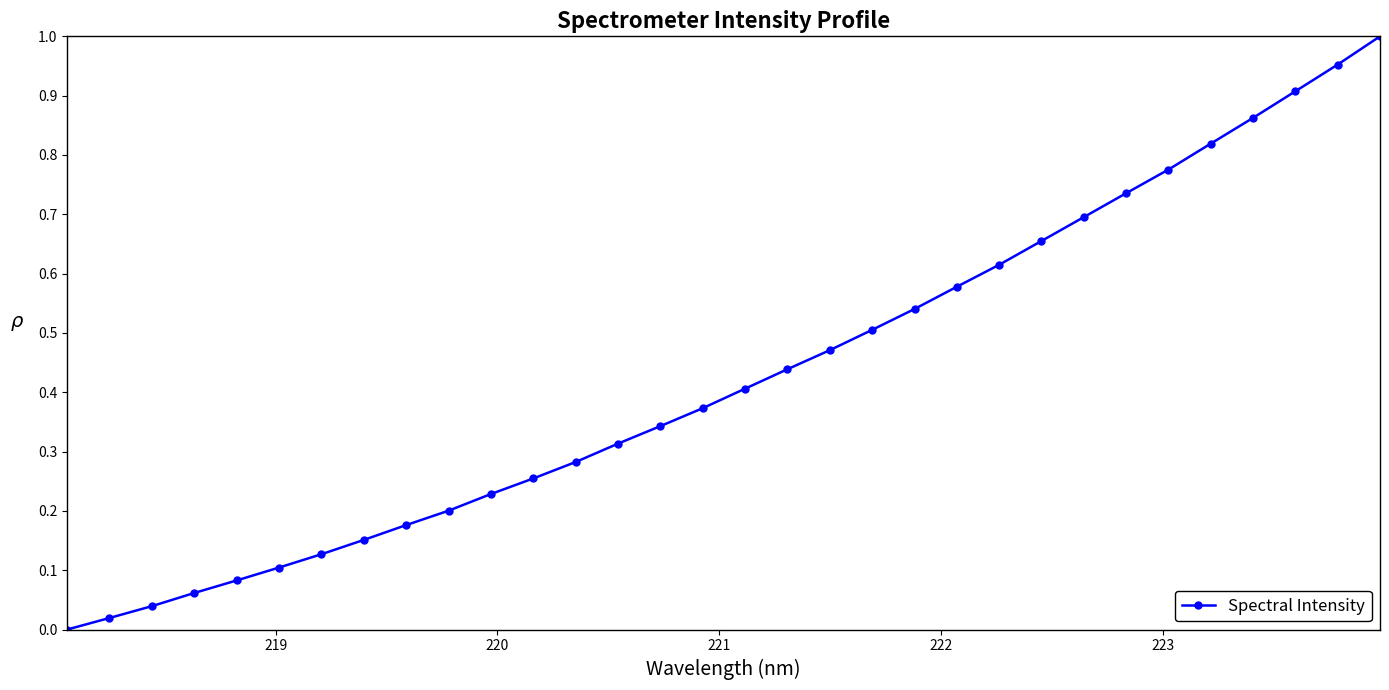

How many data points are above 0?

31